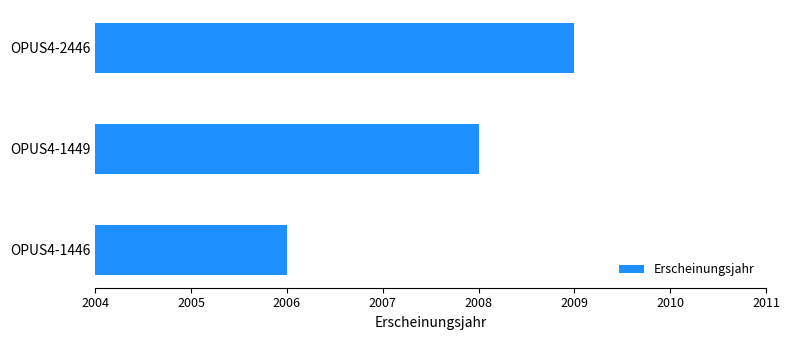

Approximately how many times larger is the value at OPUS4-2446 compared to OPUS4-1446?

1.0